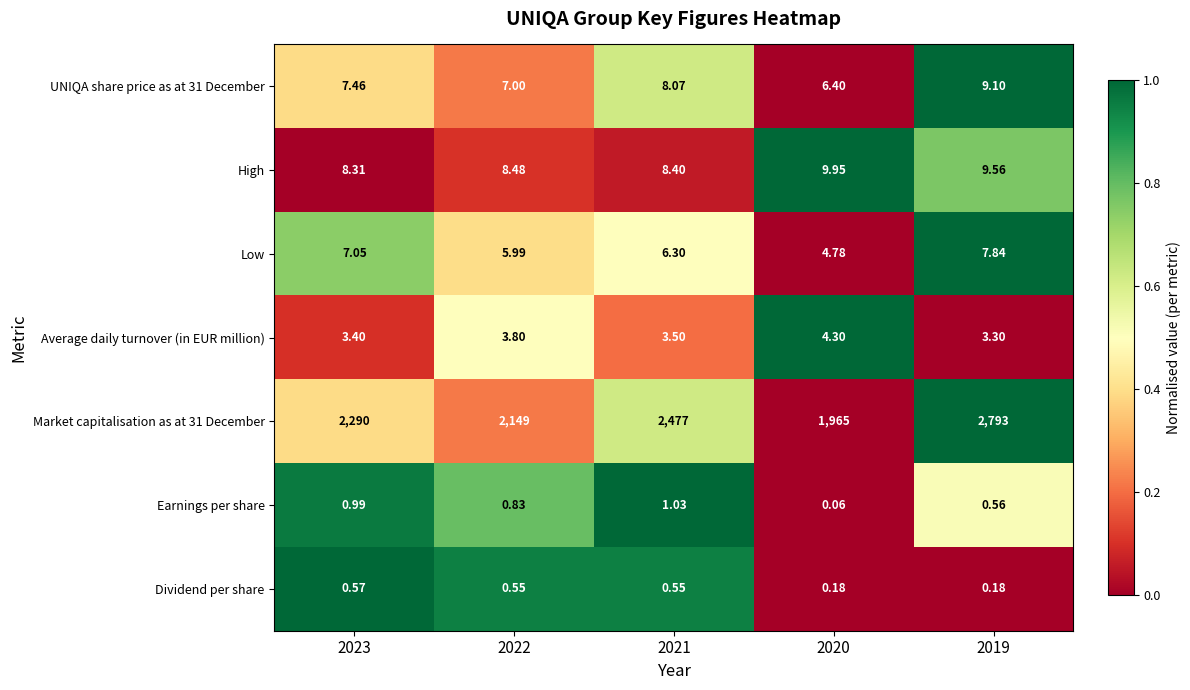

What is the greatest value displayed?

2793.0